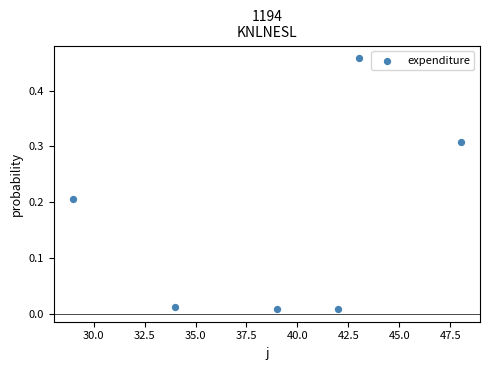

What is the average X value?

39.2